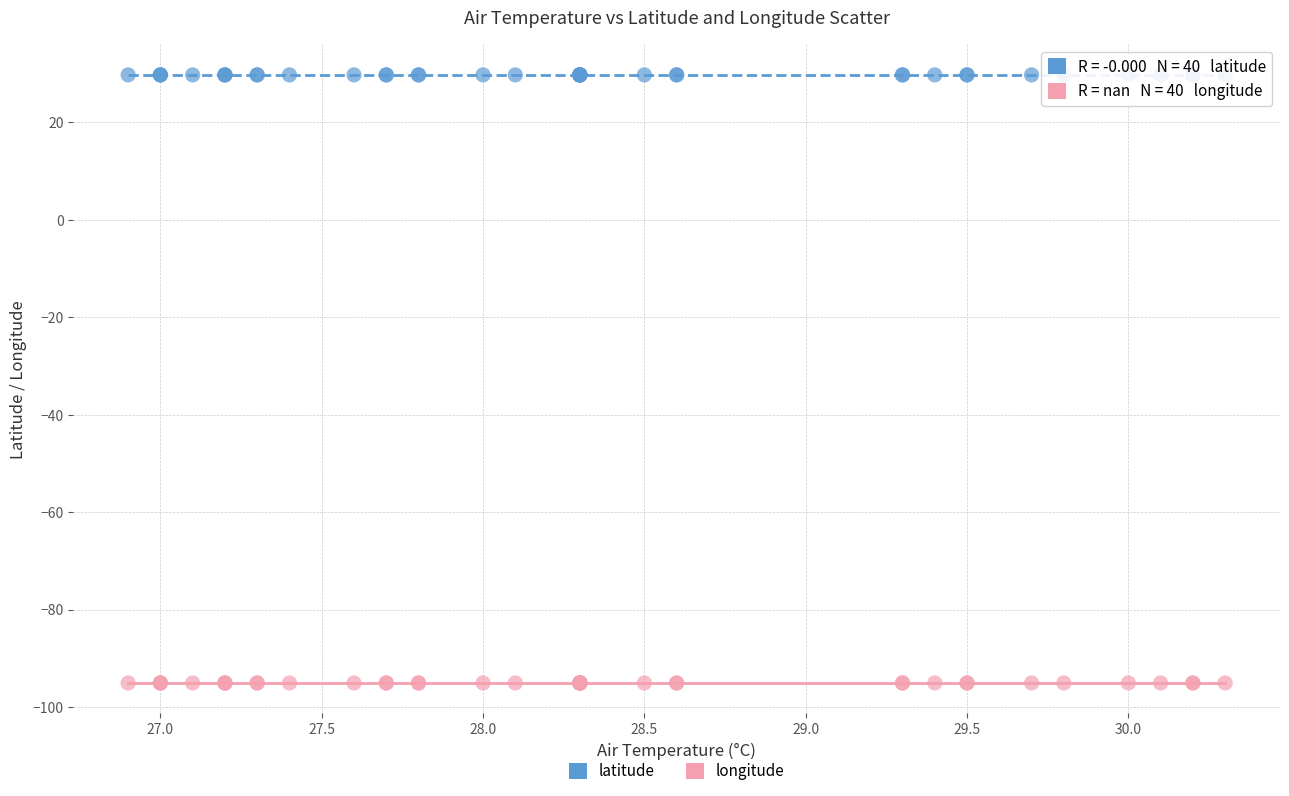

Which series reaches the maximum Y coordinate?

latitude